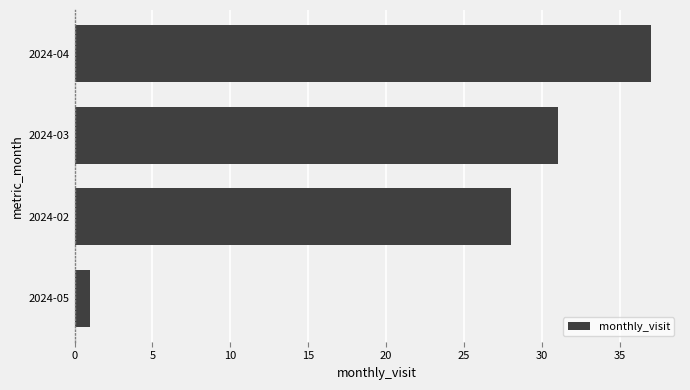

Reading top to bottom, list all the values displayed in this chart.

2024-04=37	2024-03=31	2024-02=28	2024-05=1